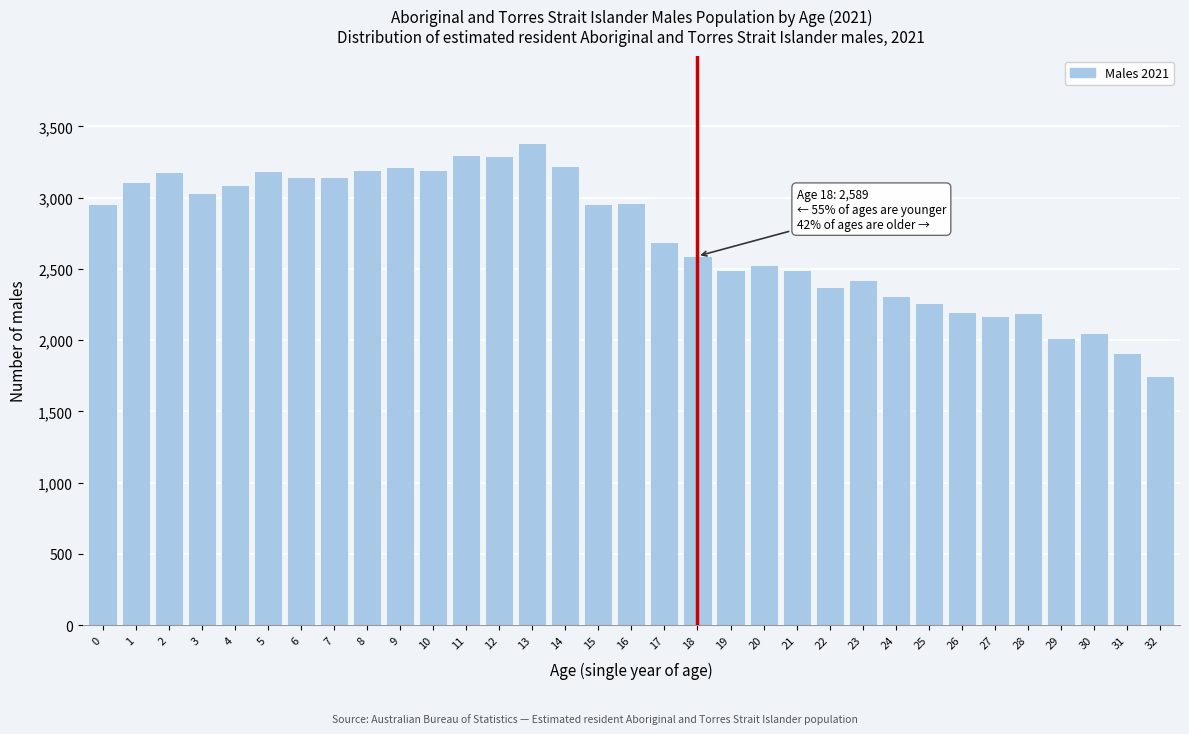

What is the sum of all values?

89964